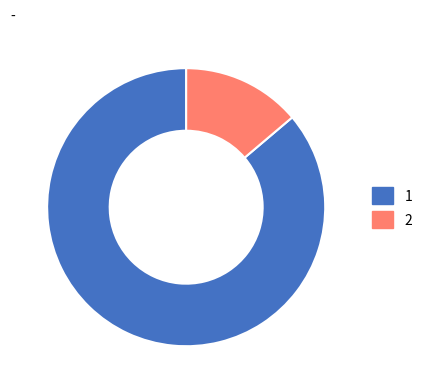

Is there any slice that represents more than half of the pie?

Yes